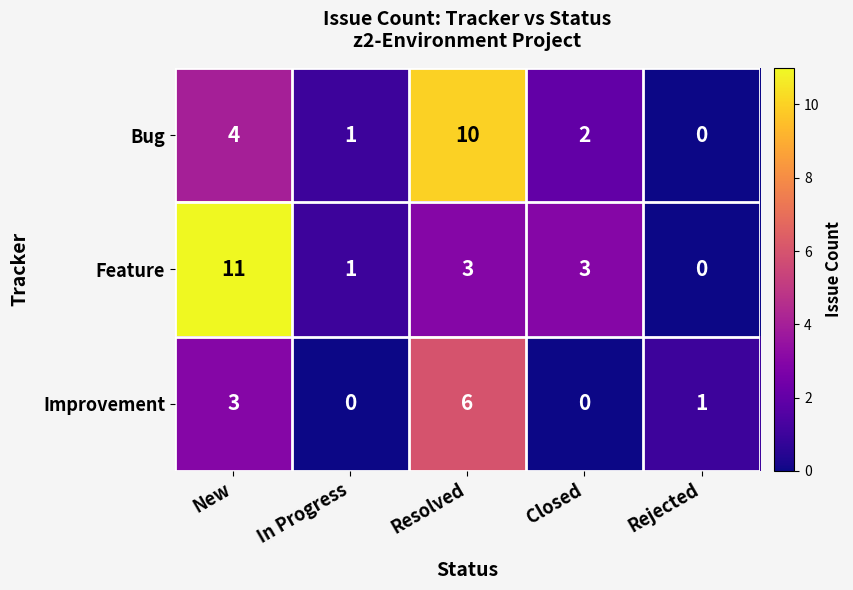

Which series has the largest total across all categories?

Feature